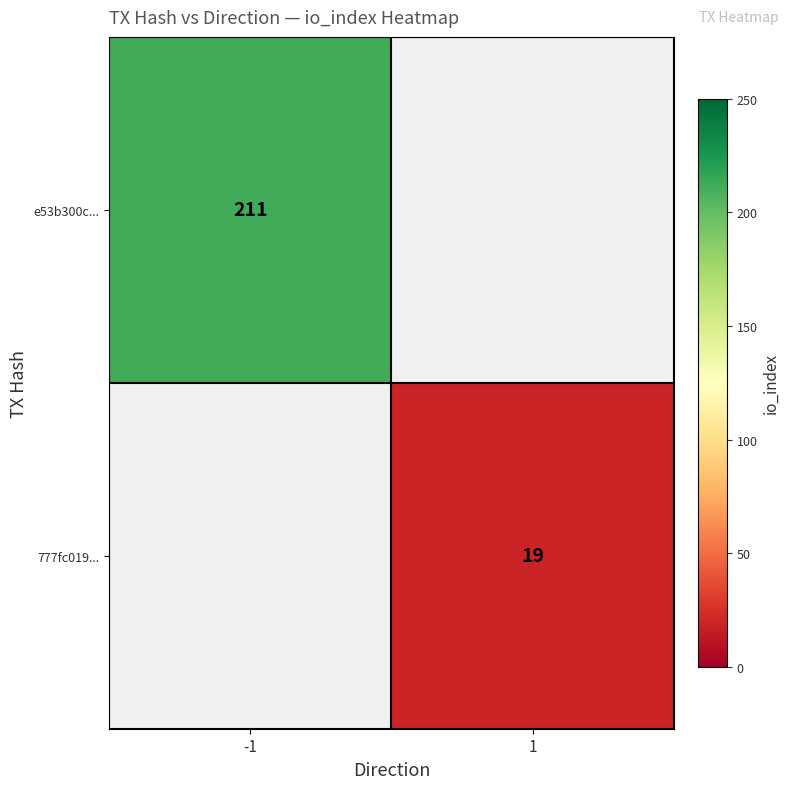

Which label corresponds to the smallest value in the chart?

1